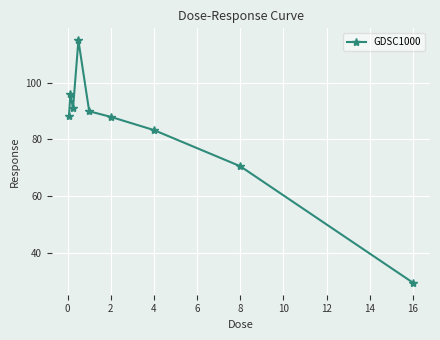

What is the value of the 4th point from the left?

114.9